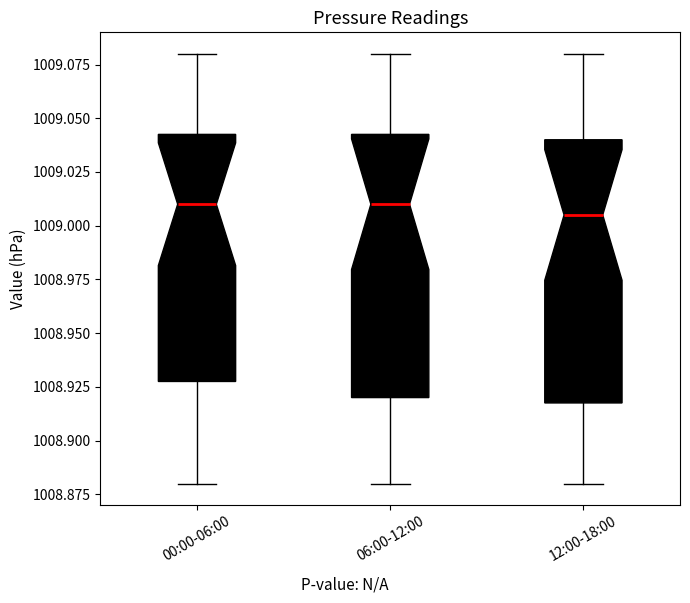

Where is the upper edge of the box for 06:00-12:00 on the y-axis? The values are not printed on the chart, so give them approximately, as read against the axis.

1009.045